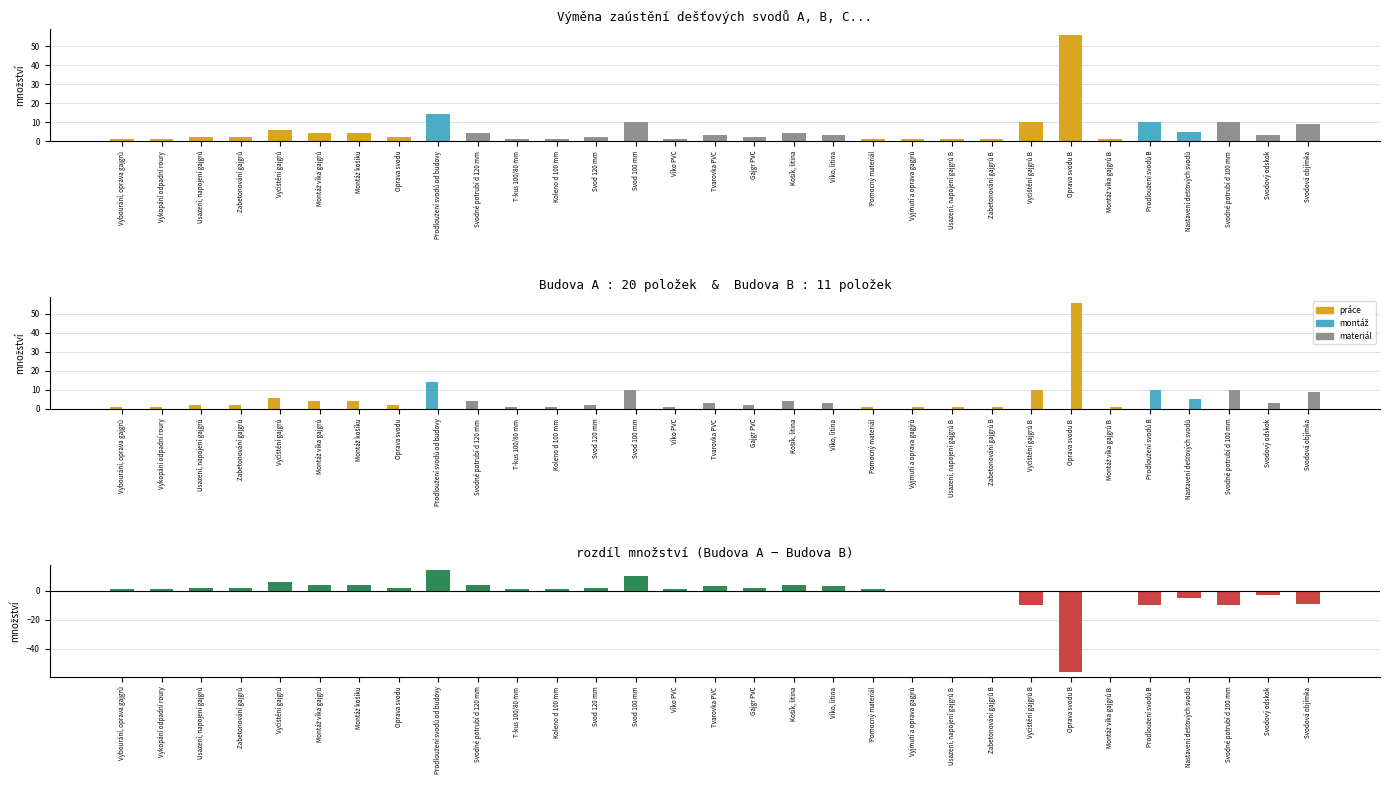

What is the spread (max minus min) of values at Svodné potrubí d 120 mm?

4